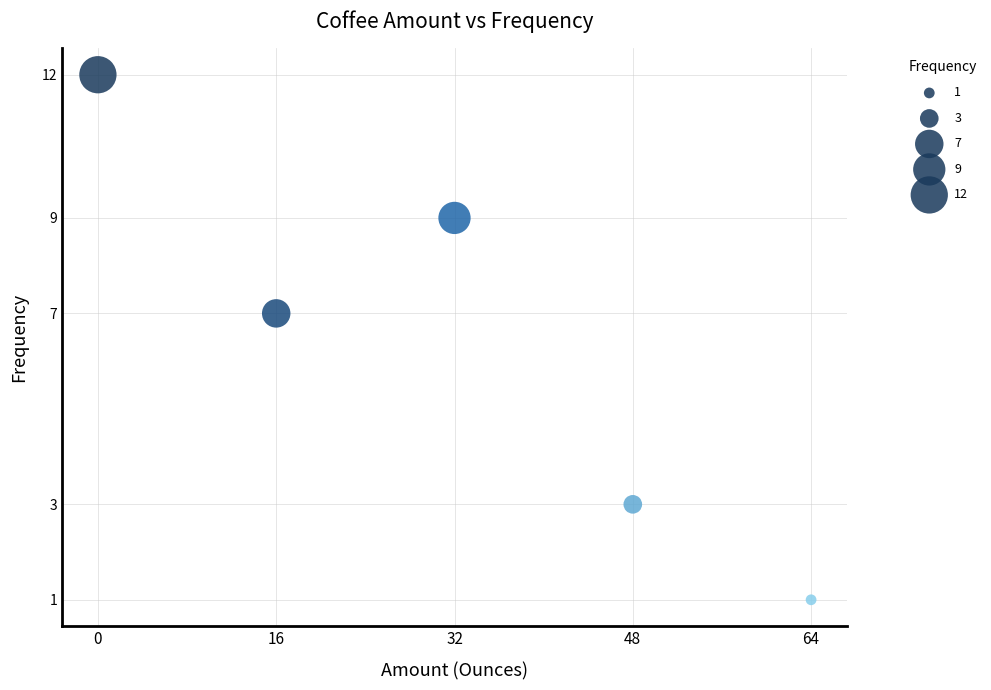

What Y value in the scatter plot is closest to 6?

7